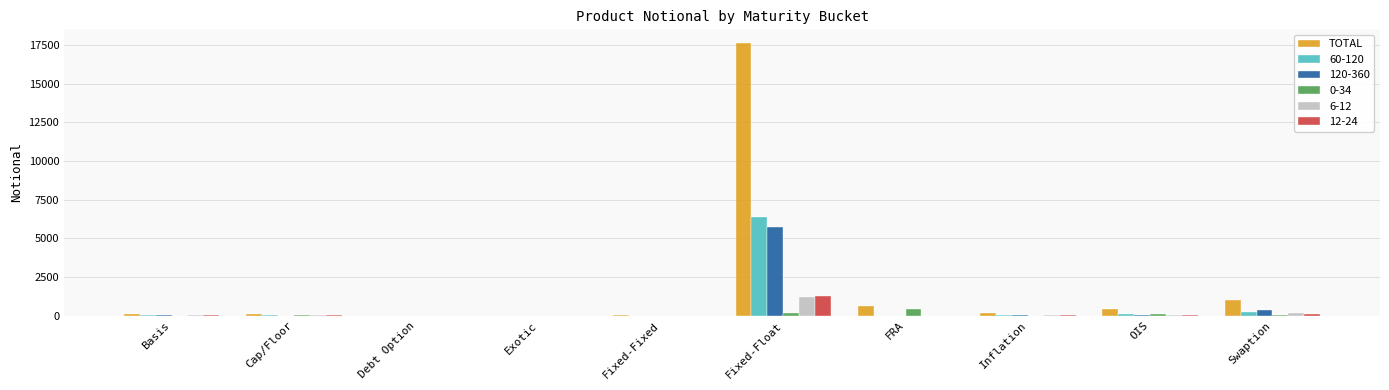

True or false: 12-24 has a value of 0 at FRA.

True